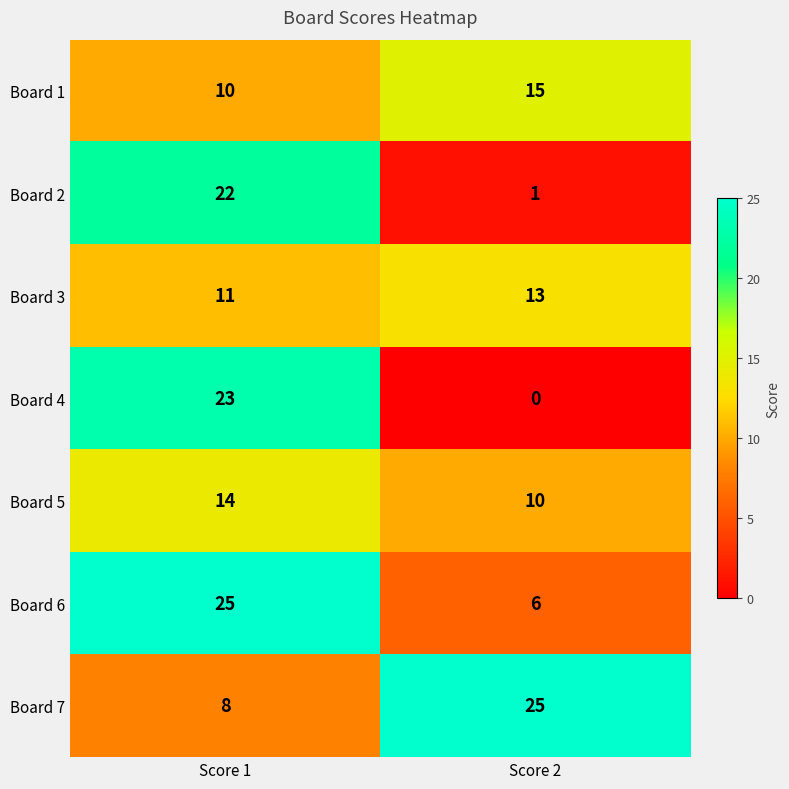

What is the sum of all Board 4 values?

23